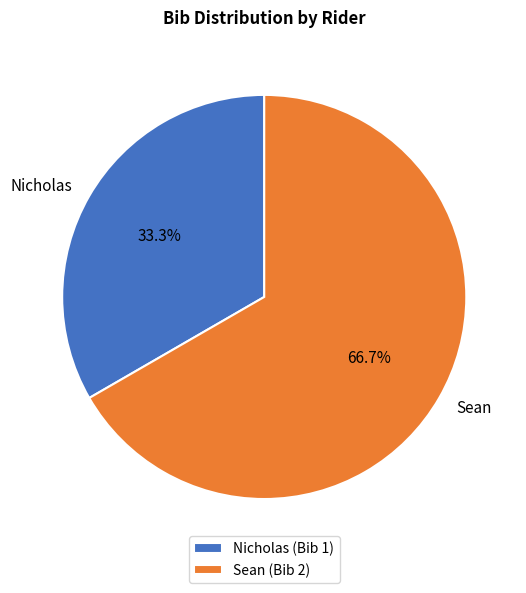

True or false: Nicholas accounts for 47% of the total.

False